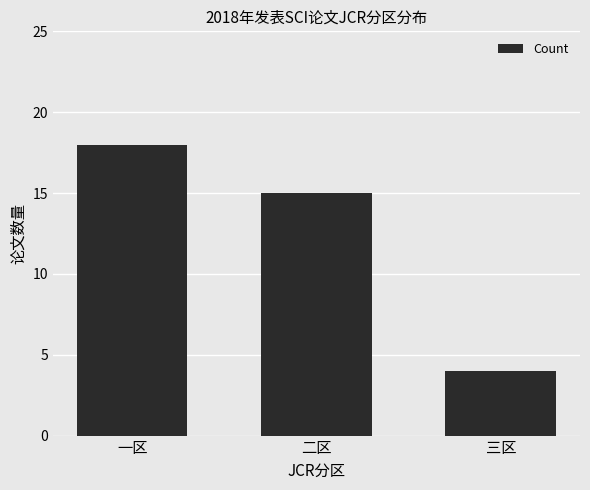

What is the minimum value shown in the chart?

4